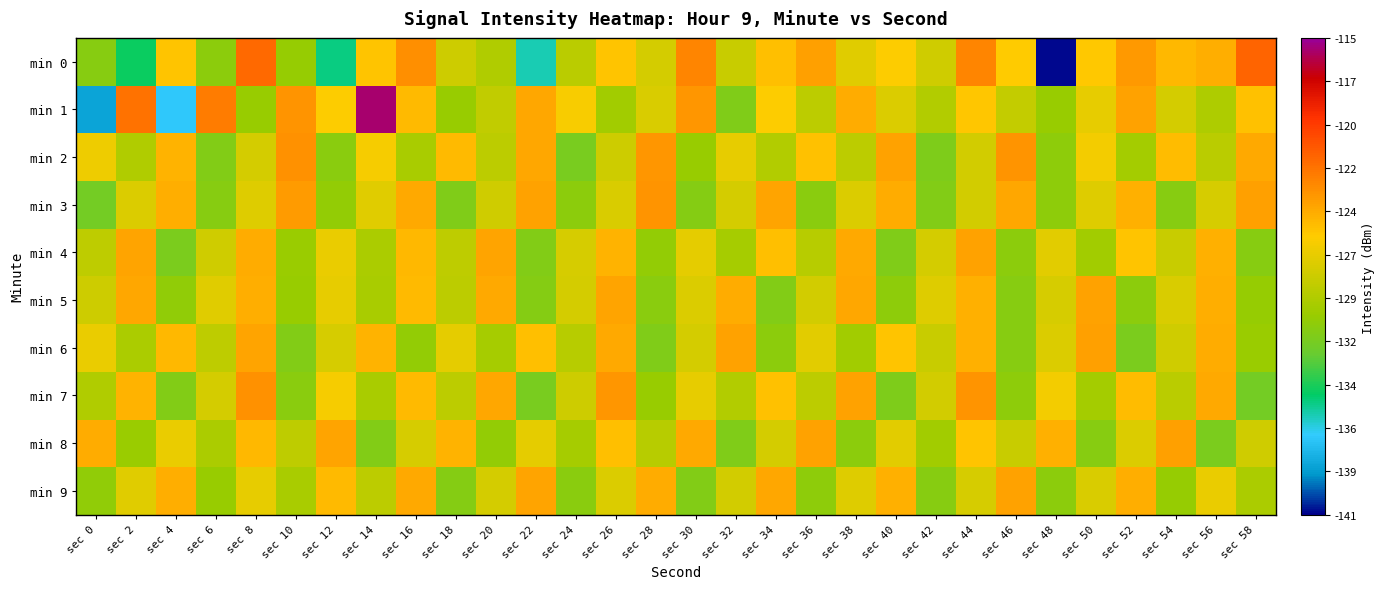

At which category is the sum across all series the highest?

sec 44